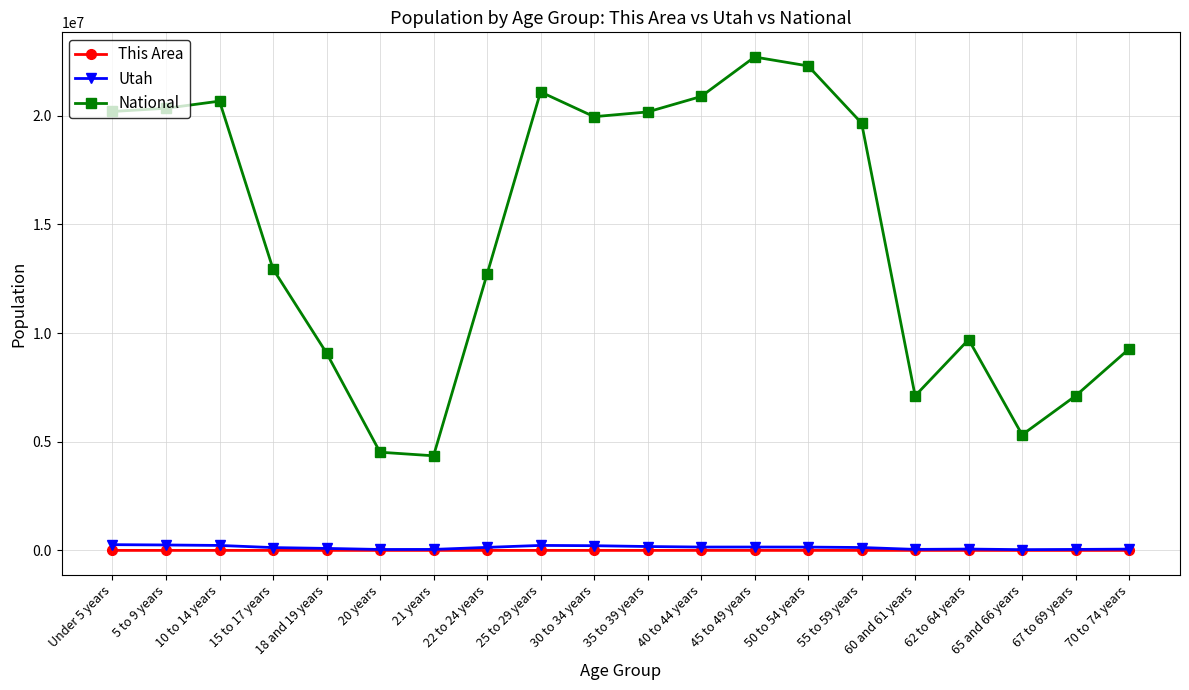

Which series has the widest spread of values?

National